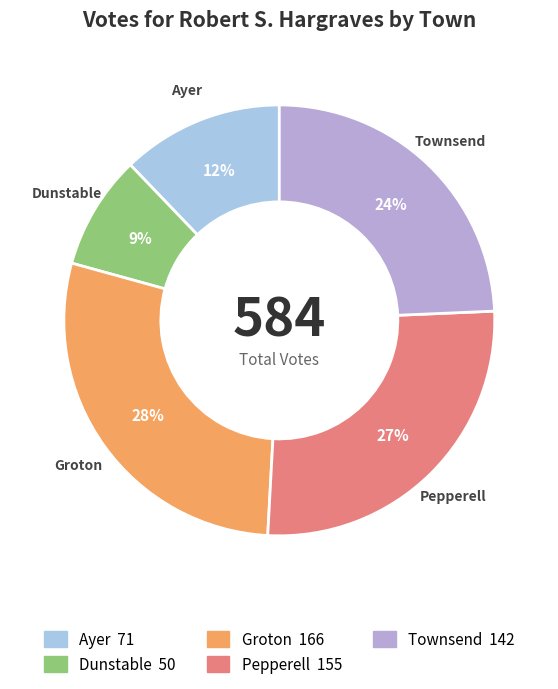

The Pepperell slice represents 27% of the pie. True or false?

True